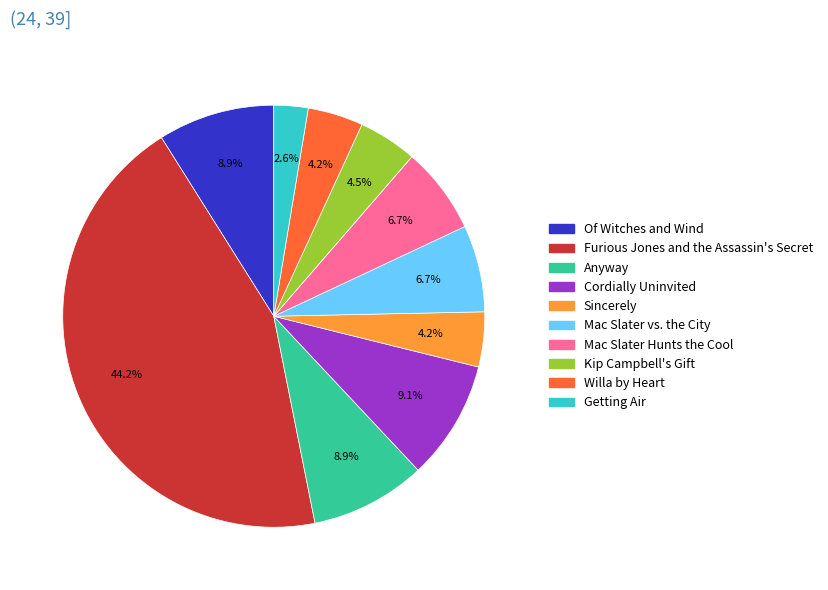

Is there a majority slice in this chart?

No